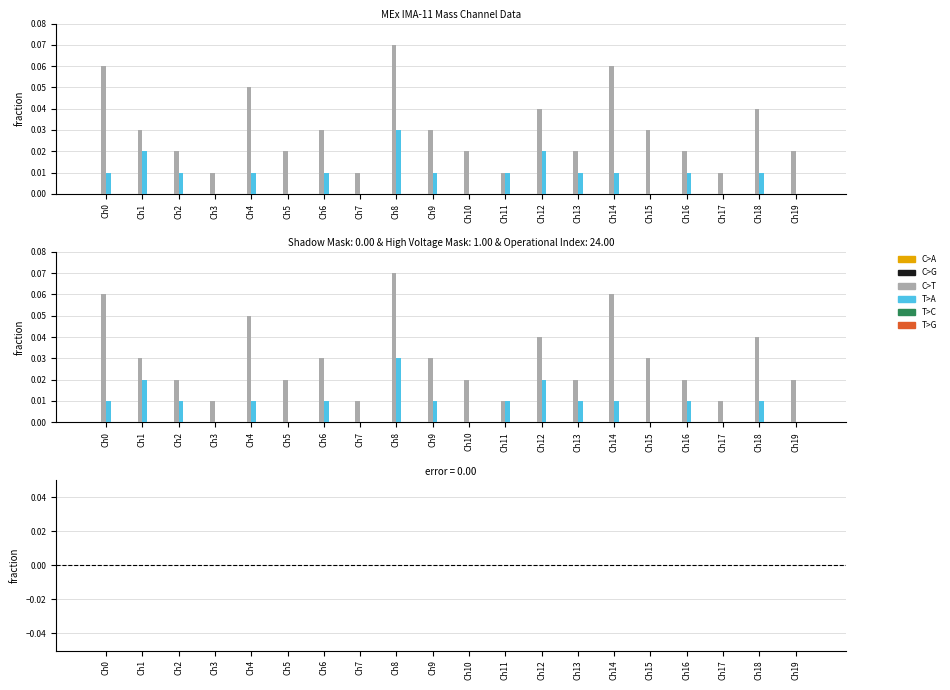

At how many categories does at least one series exceed 0?

20